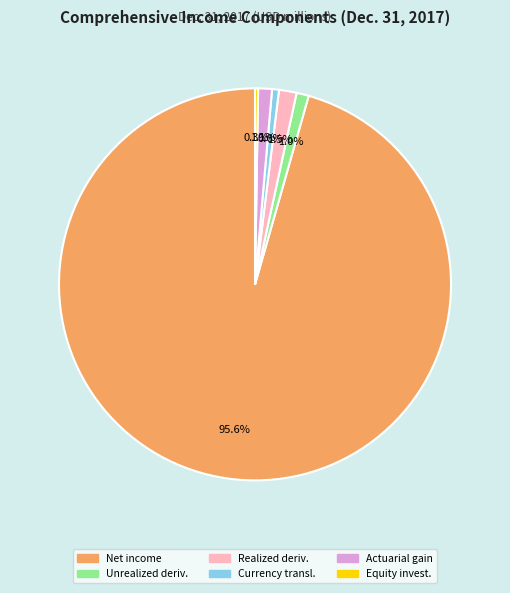

Is there any slice that represents more than half of the pie?

Yes